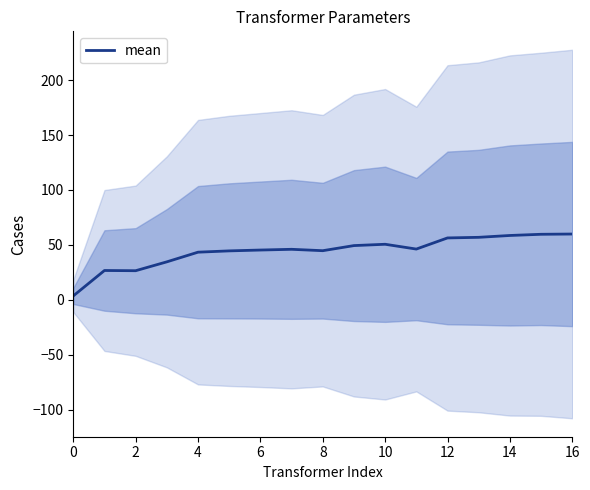

The value of mean at 12 is 75.6. True or false?

False